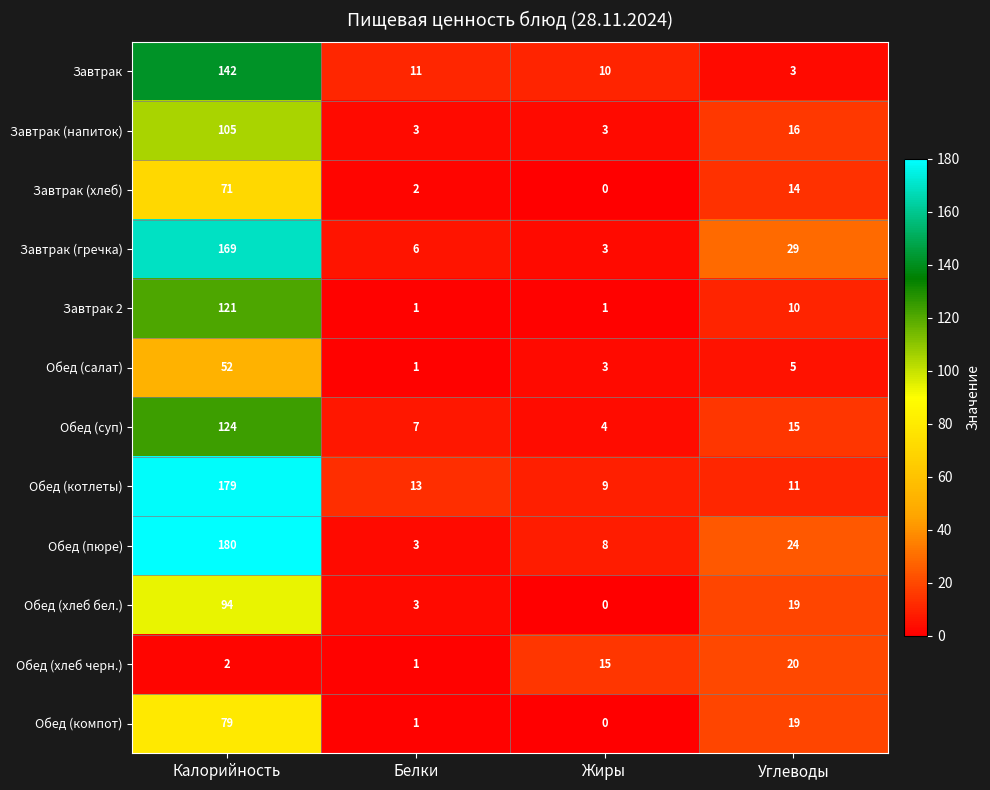

Which series has the largest range (max minus min)?

Обед (пюре)